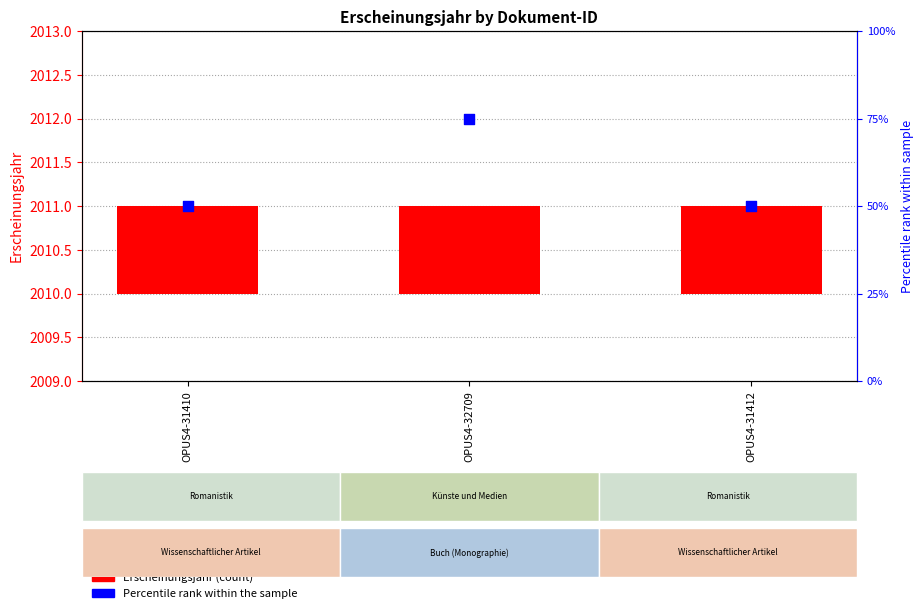

What are all the series names shown in the legend?

Erscheinungsjahr, Percentile rank